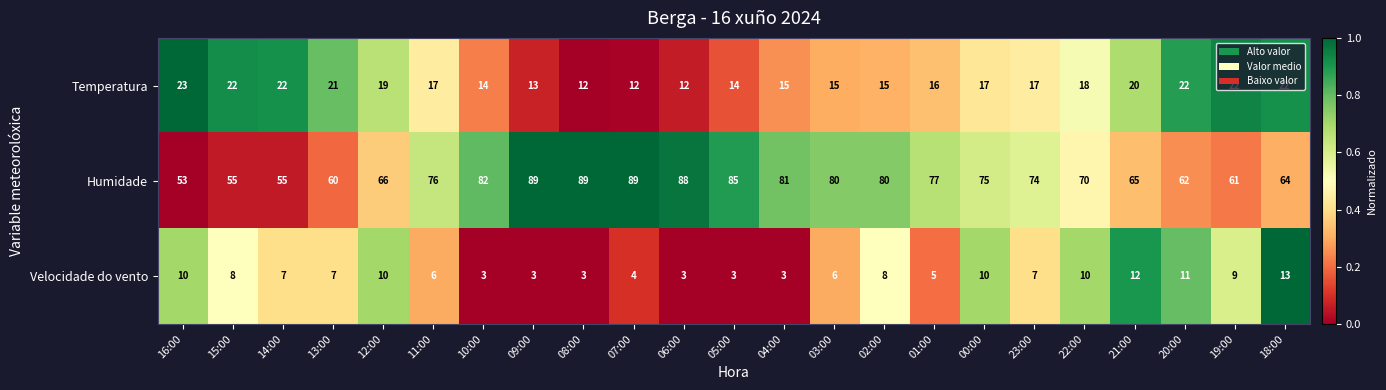

Rank the series at 08:00 from highest to lowest value.

Humidade, Temperatura, Velocidade do vento